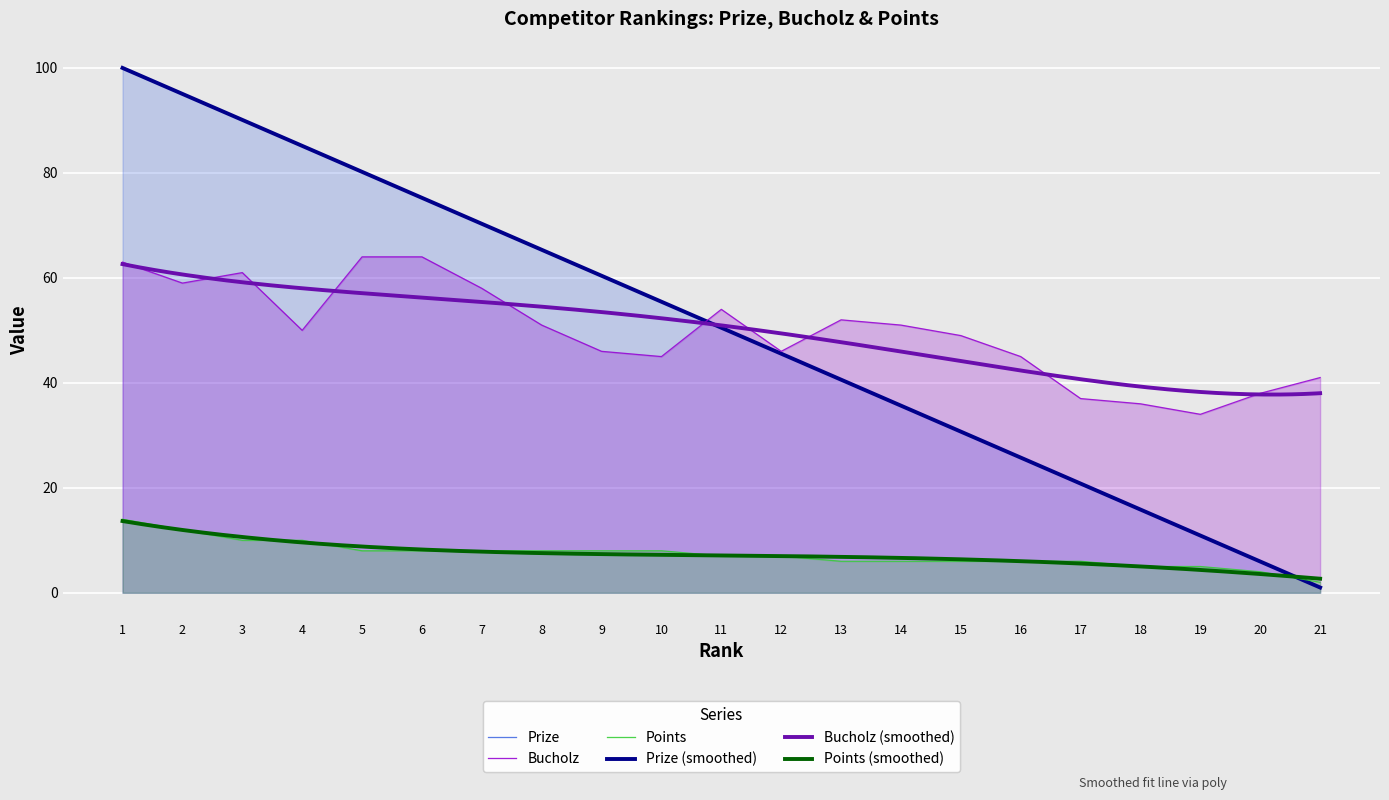

Rank the series by their maximum value, from lowest to highest.

Points, Bucholz, Prize